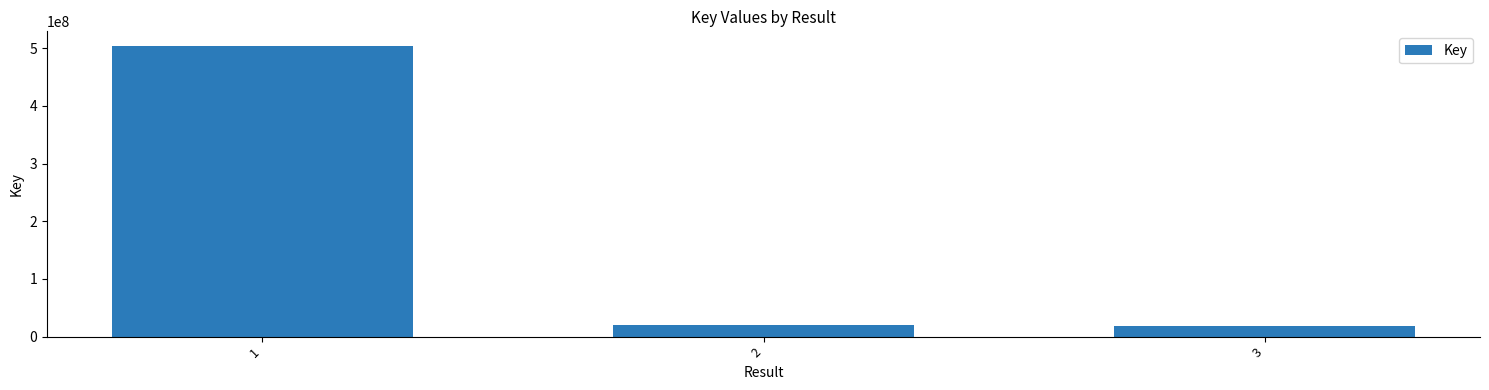

How many bars are there in total?

3